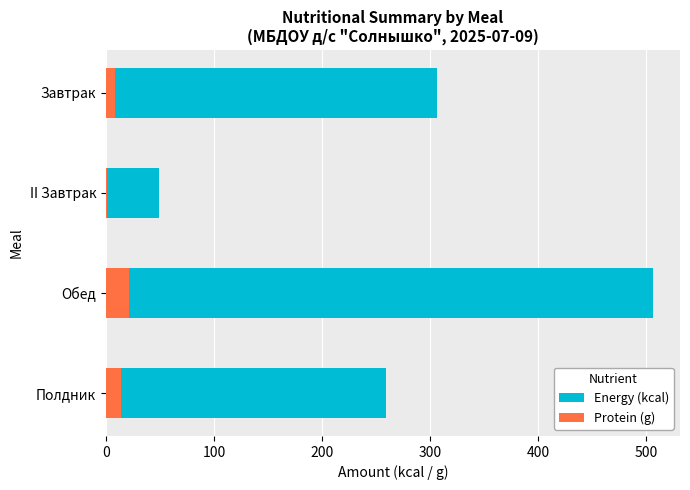

The Protein (g) series shows 20.9 at Обед. True or false?

True